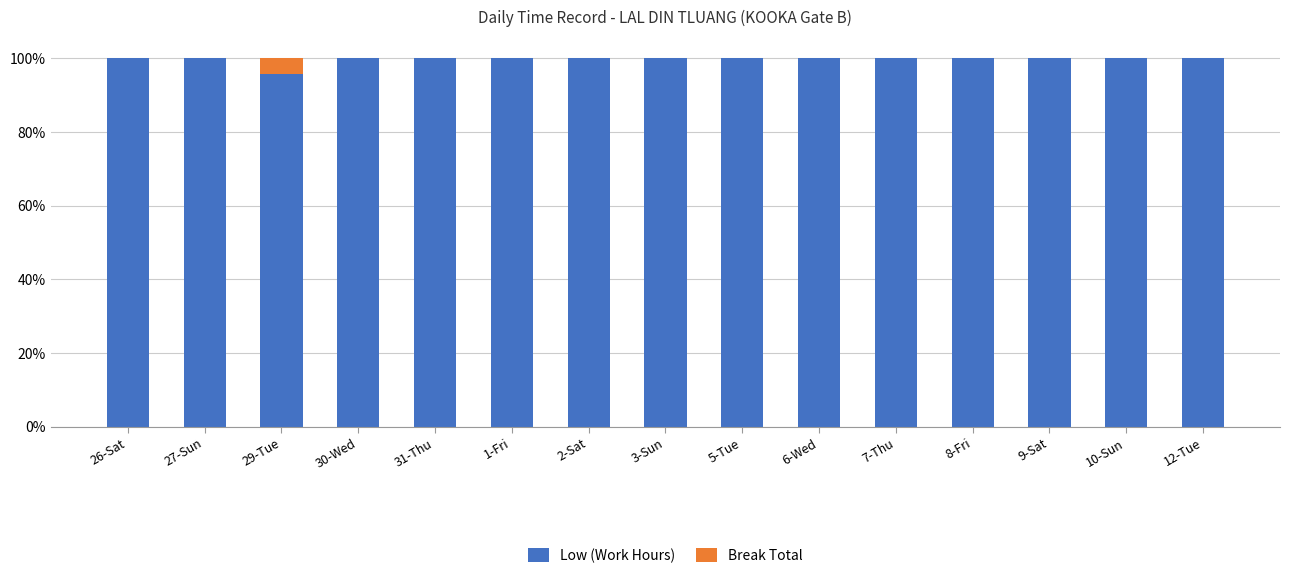

True or false: Low (Work Hours) has a value of 100.0 at 26-Sat.

True